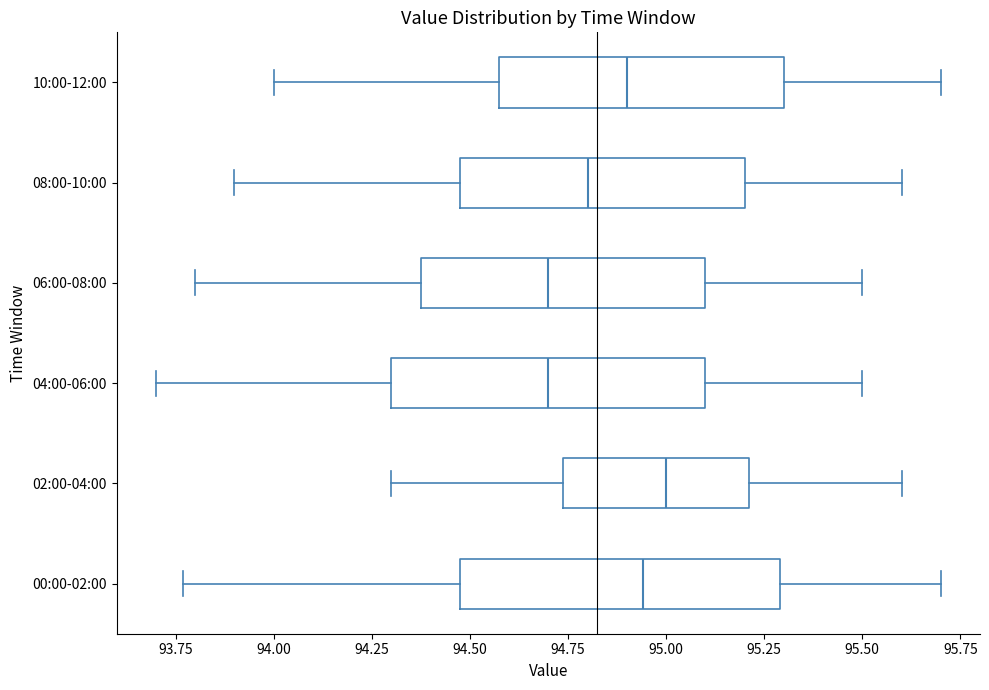

Which box has the furthest to the right median line?

02:00-04:00